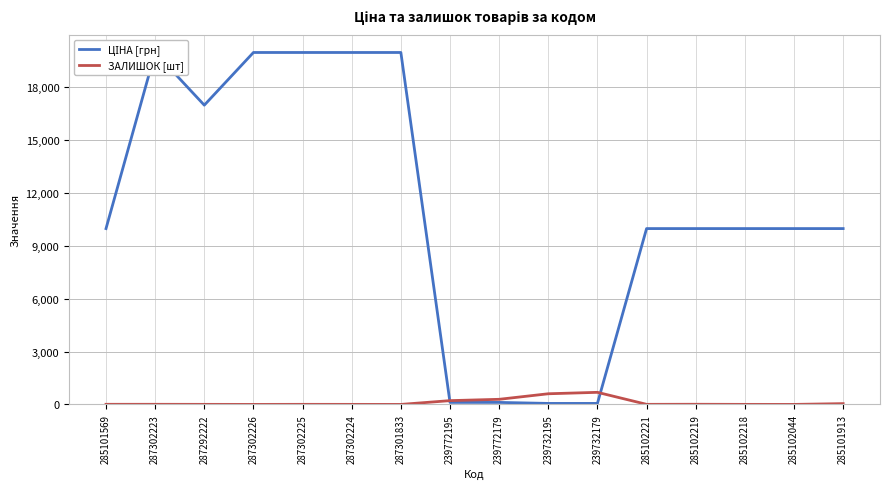

Does the chart display data point markers on the line(s)?

No